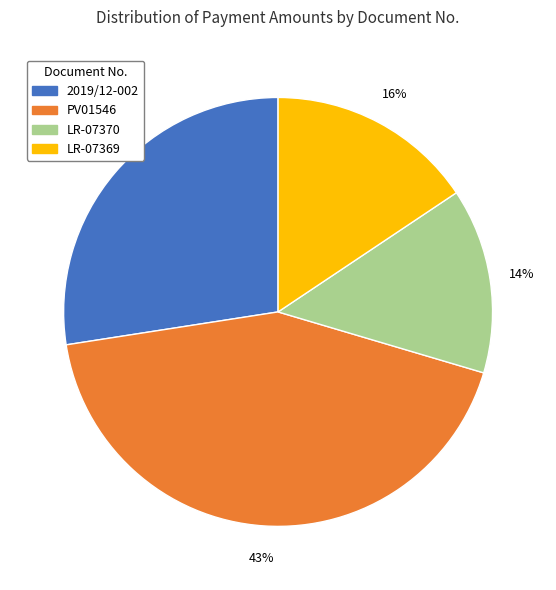

Is the sum of PV01546 and 2019/12-002 greater than half?

Yes